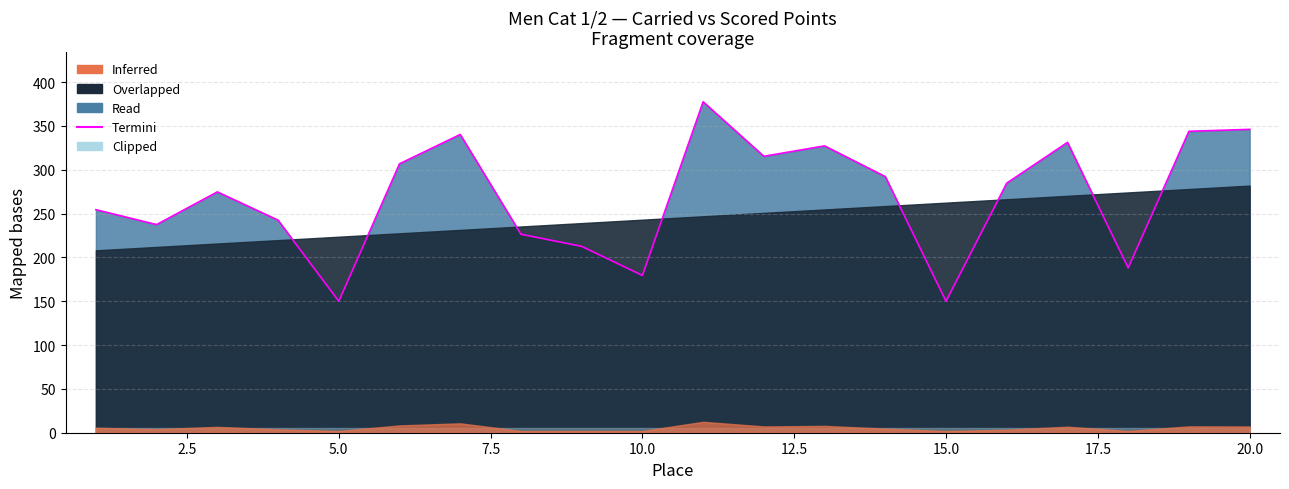

What is the difference between the maximum and second lowest values?

227.6